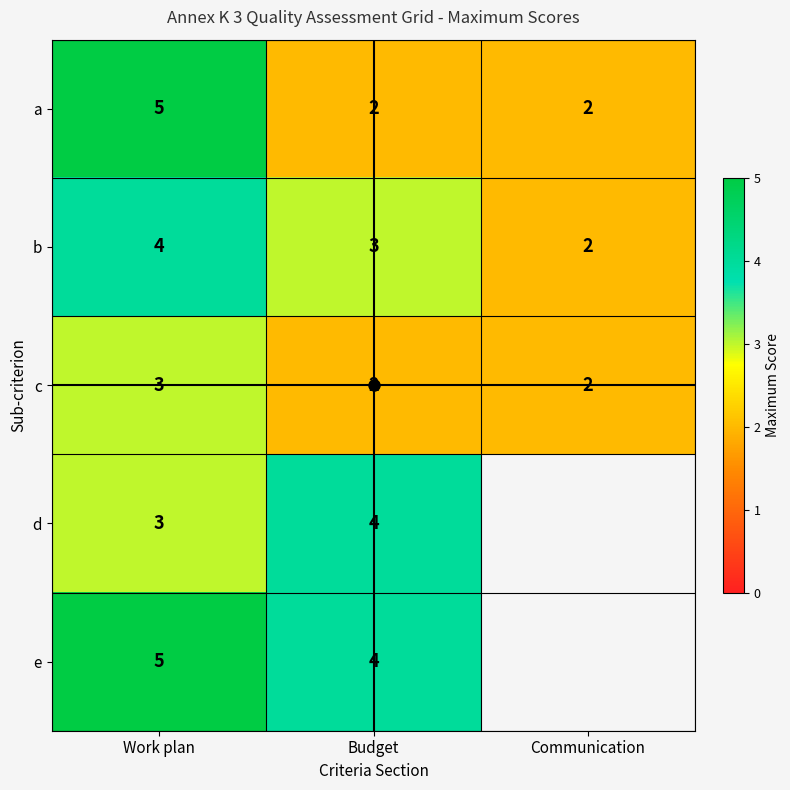

Is the value of c at Budget greater than the value of a at Budget?

No